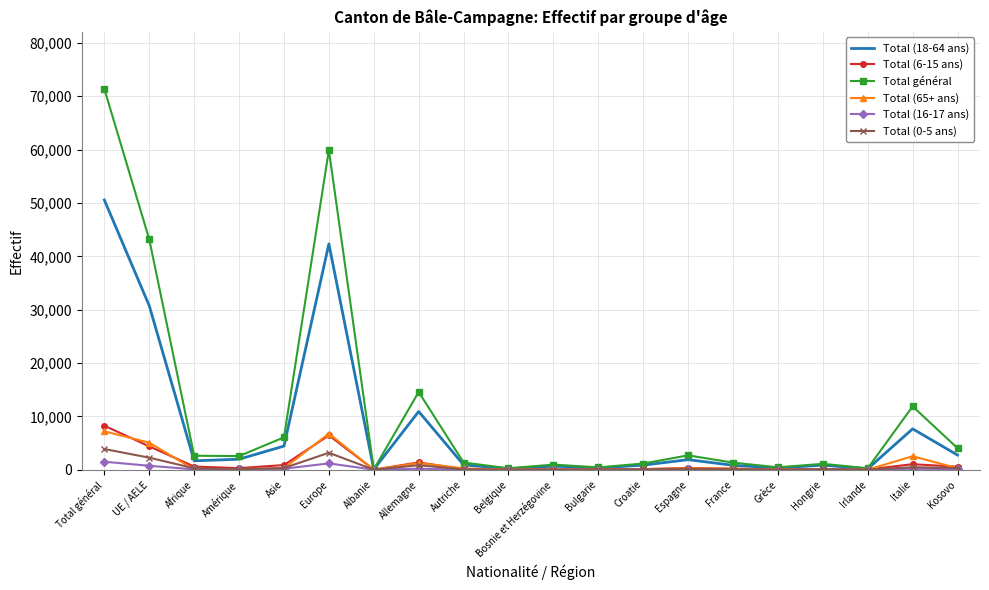

Which series has the largest total across all categories?

Total général